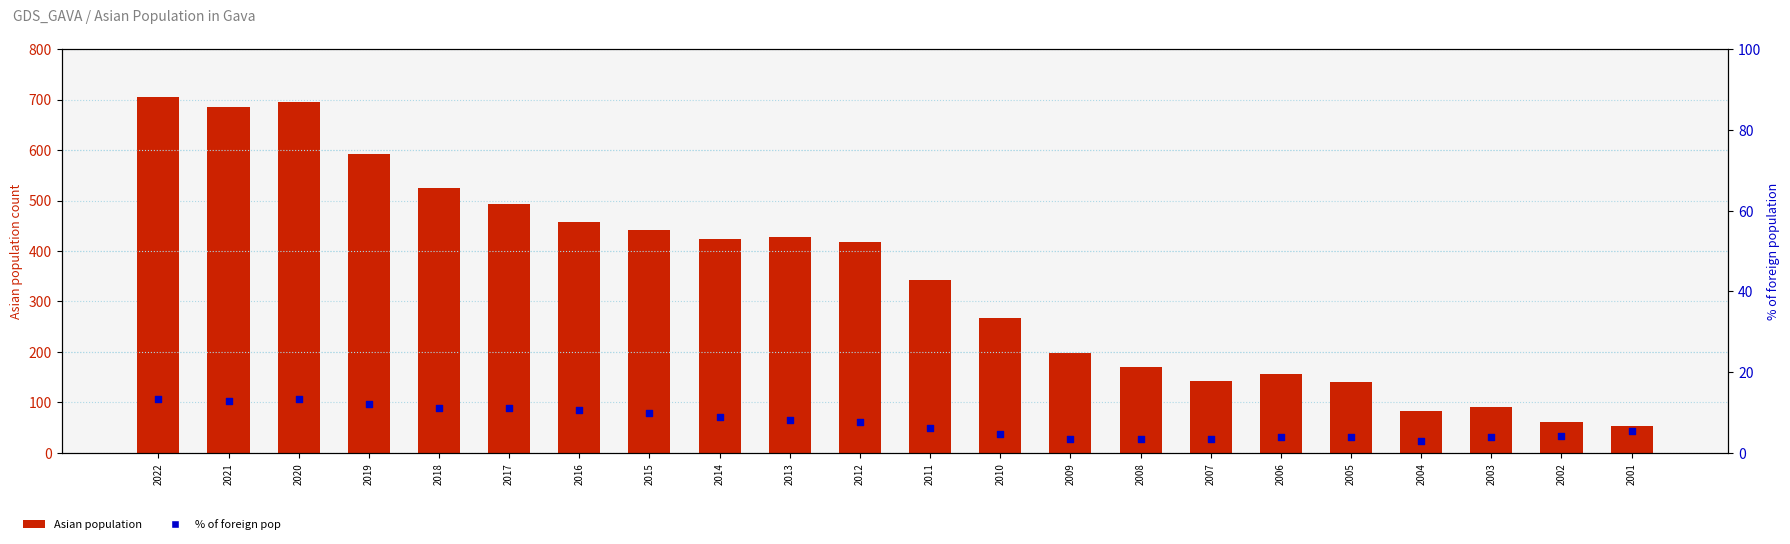

Which series has the largest total across all categories?

Asian population